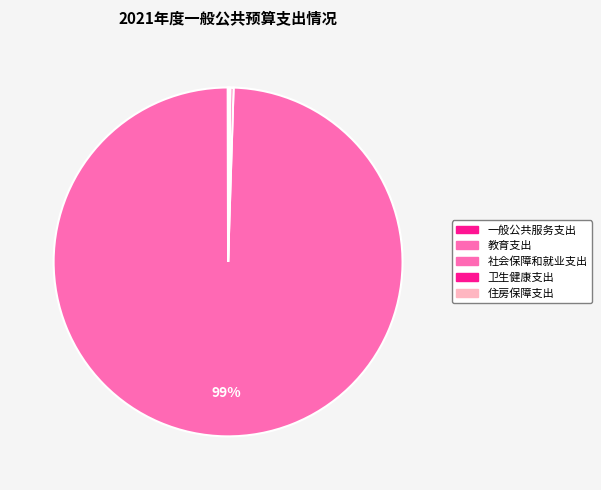

Combined, what portion of the pie is 一般公共服务支出 and 卫生健康支出?

0.1%